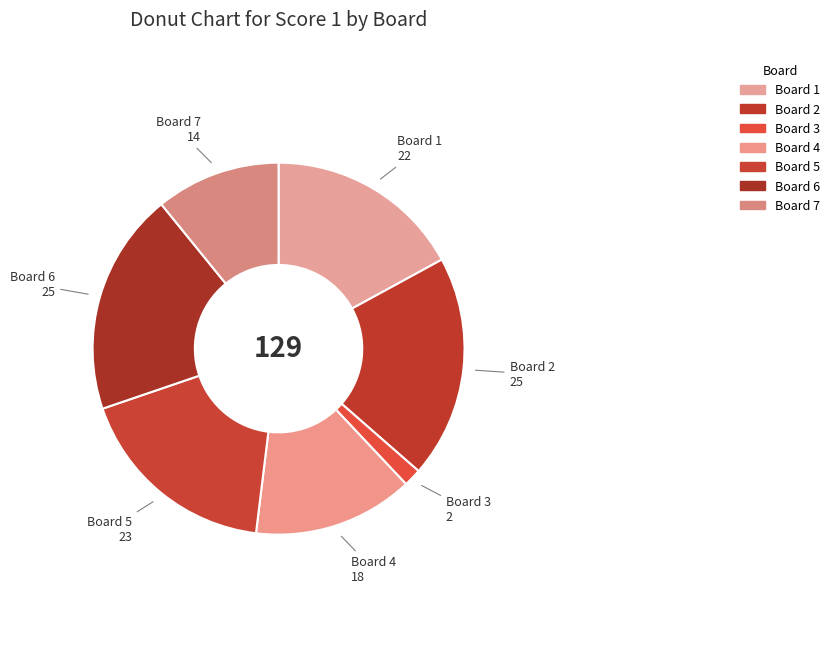

The Board 4 slice represents 14% of the pie. True or false?

True